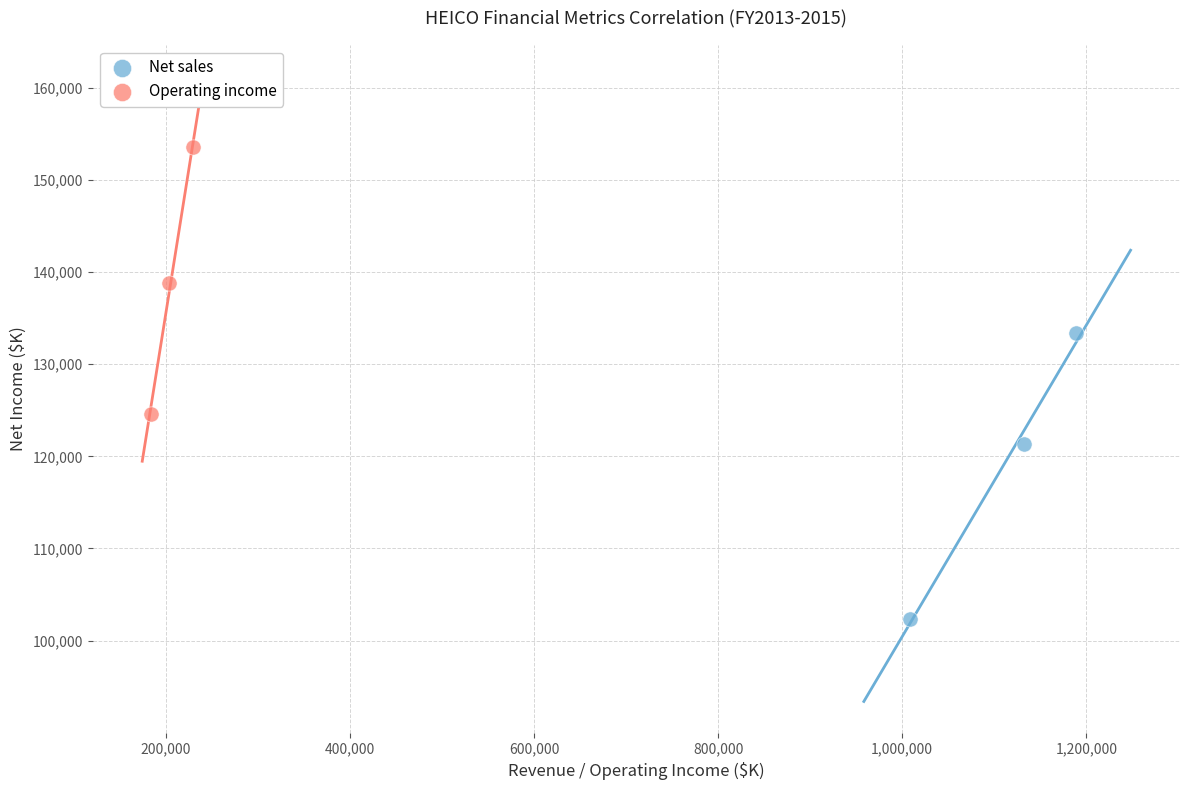

Which series has the widest spread of Y values?

Net sales